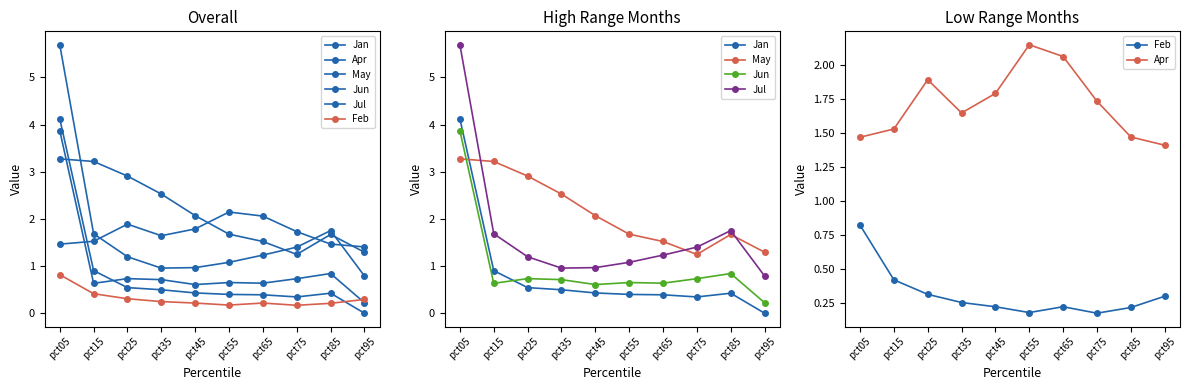

Which series has the largest total across all categories?

May